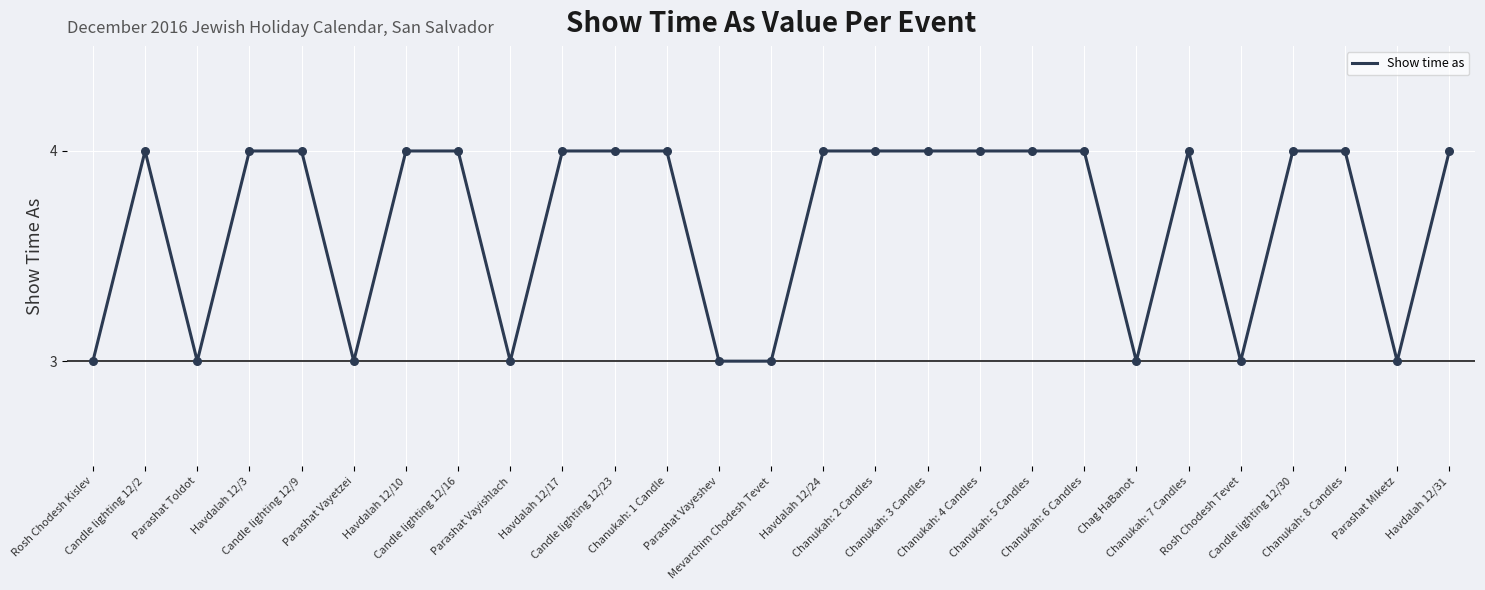

What is the maximum value shown in the chart?

4